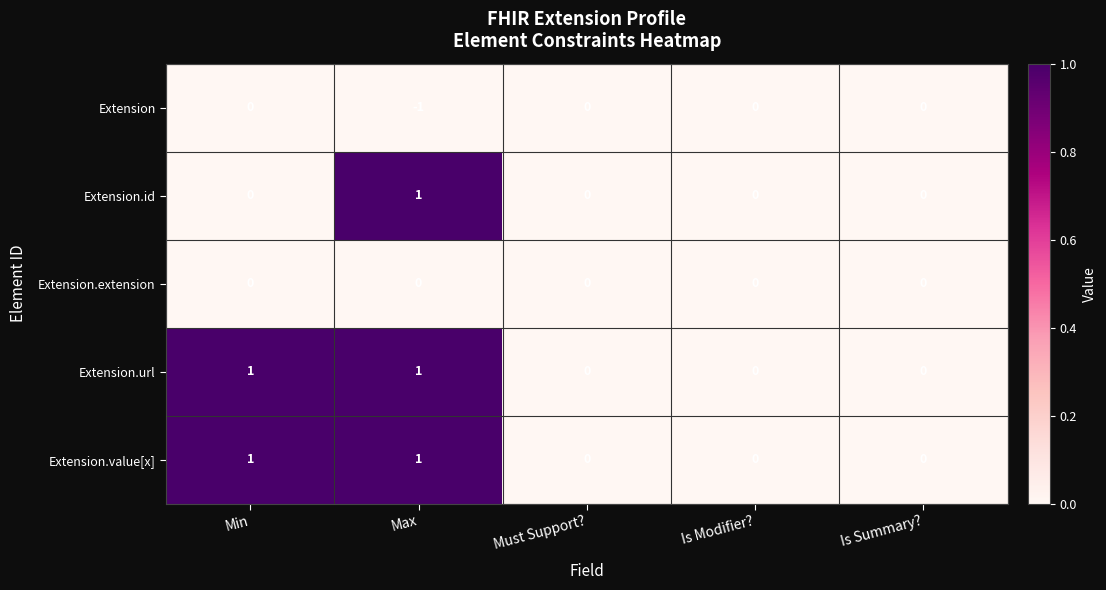

What is the maximum value shown in the chart?

1